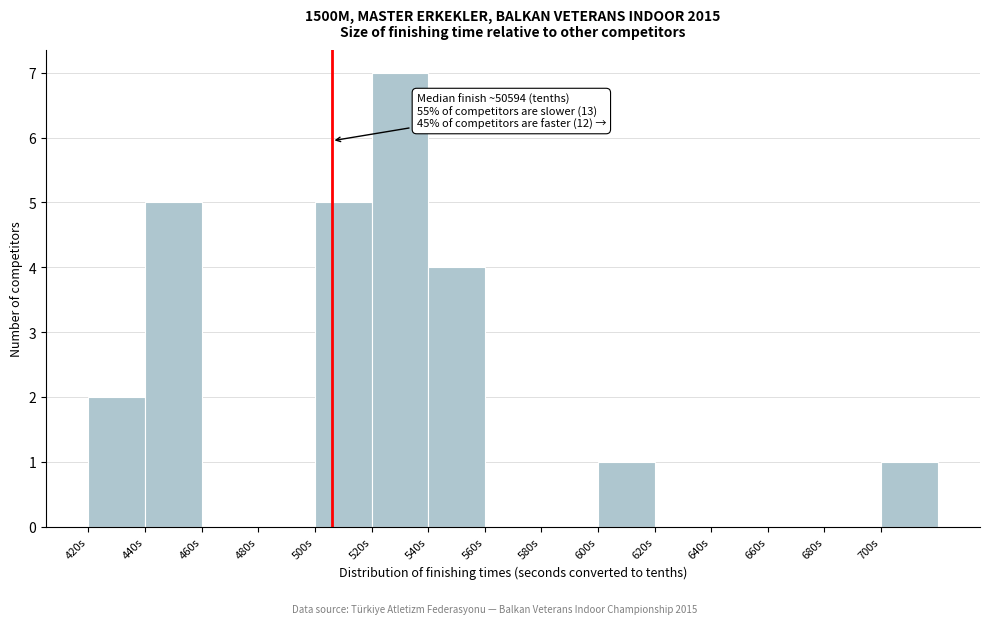

Reading left to right, transcribe all the data shown in this chart.

420s=2	440s=5	460s=0	480s=0	500s=5	520s=7	540s=4	560s=0	580s=0	600s=1	620s=0	640s=0	660s=0	680s=0	700s=1